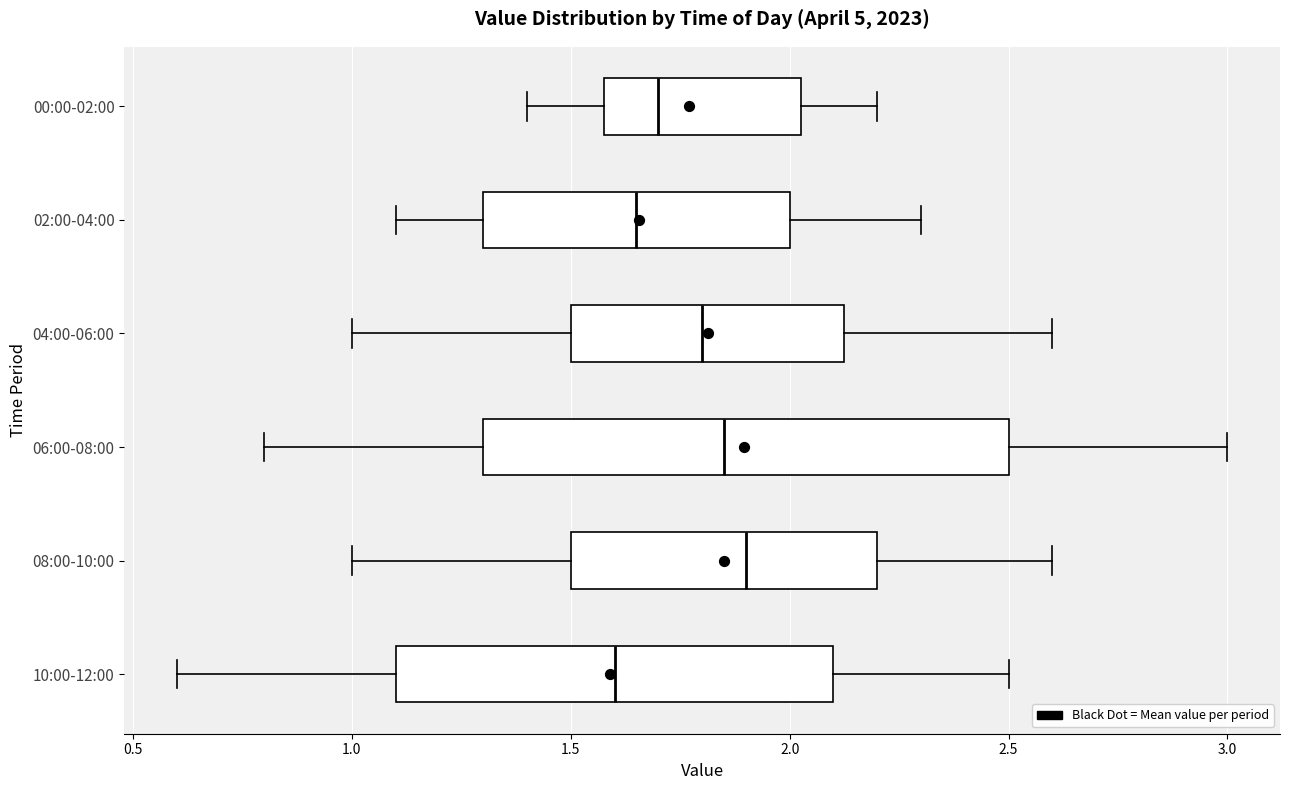

Reading bottom to top, read every box against the x-axis: the position of its median line, the range the box covers, and the ends of its whiskers. The values are not printed on the chart, so give them approximately, as read against the axis.

10:00-12:00: median 1.60, box 1.10 to 2.10, whiskers 0.60 to 2.50
08:00-10:00: median 1.90, box 1.50 to 2.20, whiskers 1.00 to 2.60
06:00-08:00: median 1.85, box 1.30 to 2.50, whiskers 0.80 to 3.00
04:00-06:00: median 1.80, box 1.50 to 2.15, whiskers 1.00 to 2.60
02:00-04:00: median 1.65, box 1.30 to 2.00, whiskers 1.10 to 2.30
00:00-02:00: median 1.70, box 1.60 to 2.05, whiskers 1.40 to 2.20